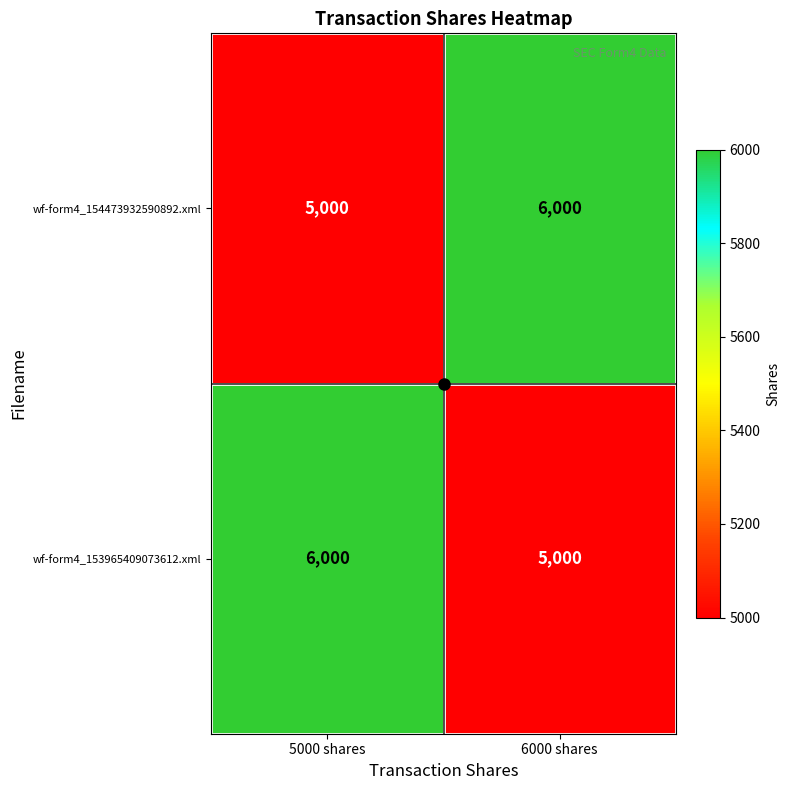

True or false: wf-form4_154473932590892.xml has a value of 7652 at 5000 shares.

False